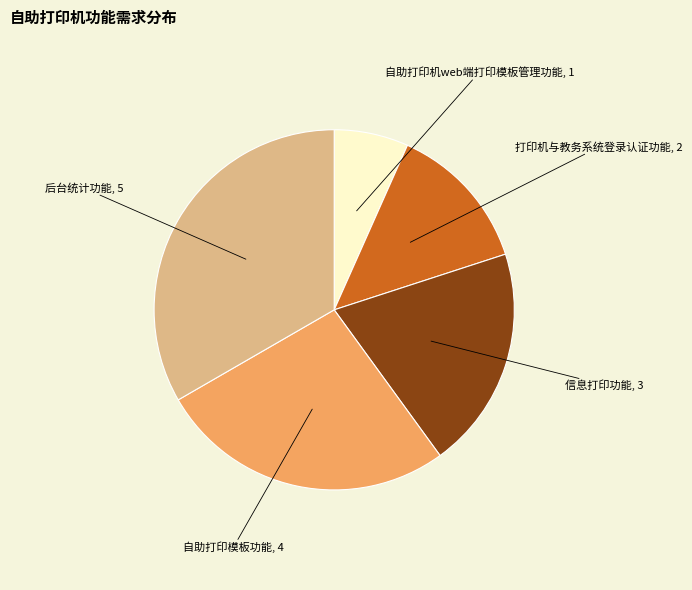

Does any single category account for the majority?

No